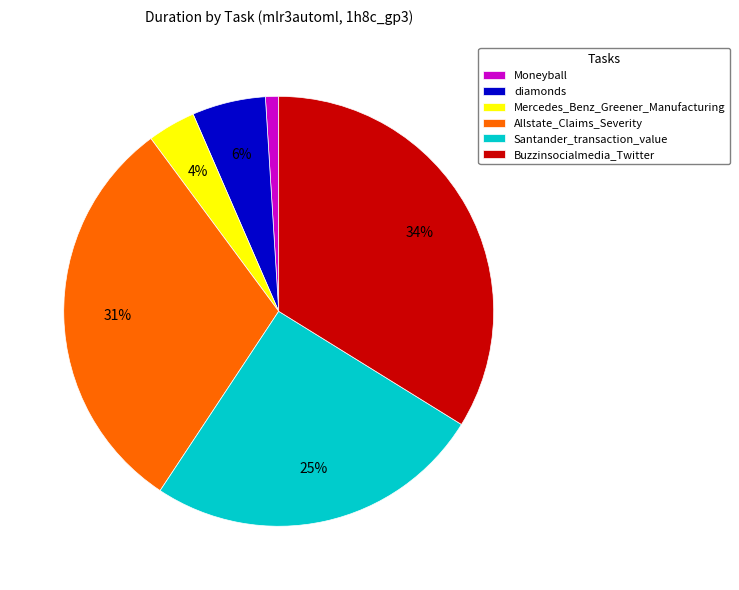

Does Santander_transaction_value represent more than half of the total?

No